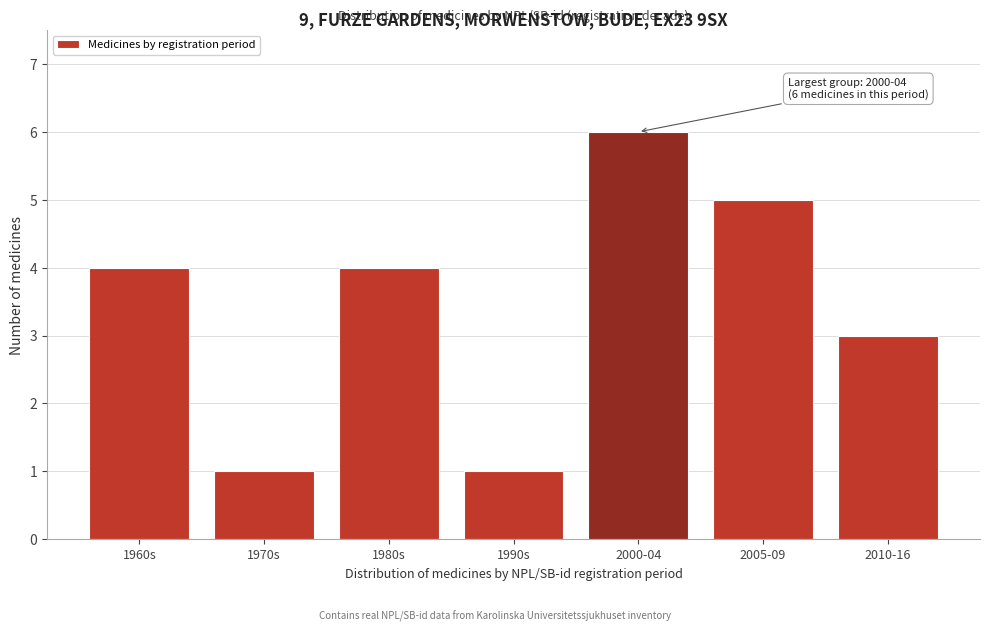

Reading right to left, extract all data points from this chart.

2010-16=3	2005-09=5	2000-04=6	1990s=1	1980s=4	1970s=1	1960s=4